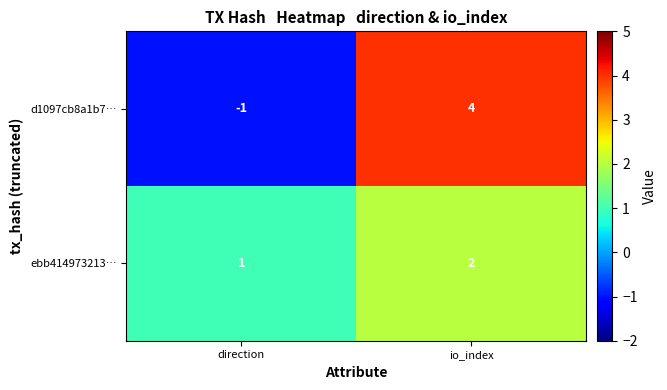

At io_index, list the series in order from largest to smallest.

d1097cb8a1b7…, ebb414973213…